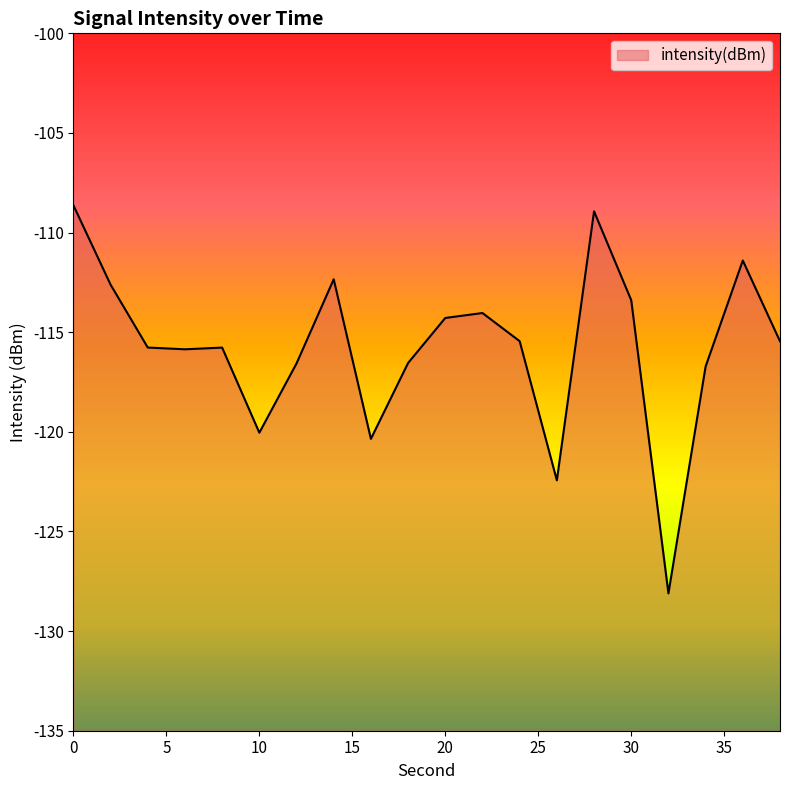

What is the difference between the maximum and minimum values?

19.5